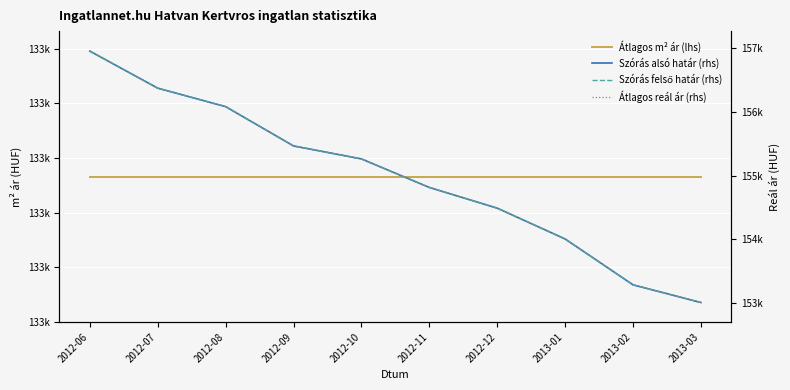

What is the difference between the maximum and minimum values in the Átlagos reál ár (rhs) series?

3948